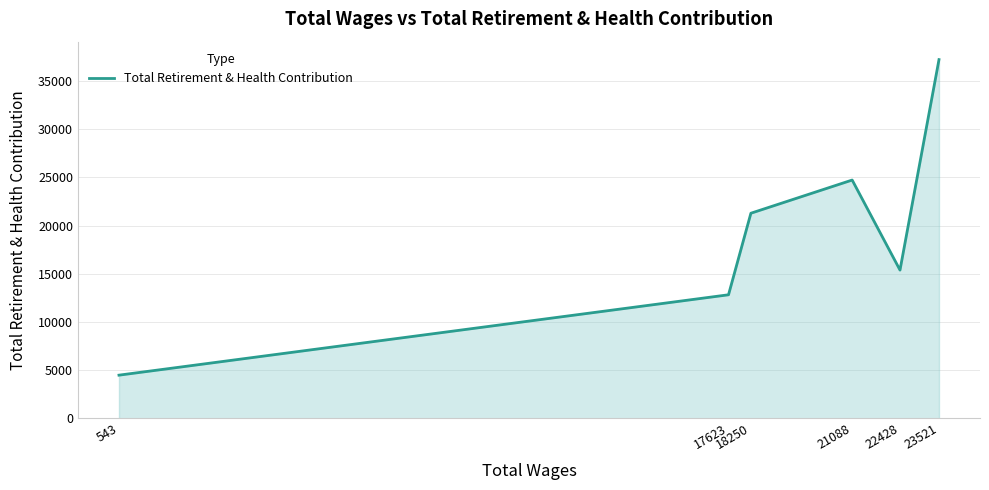

The value at 22428 is 15376. True or false?

True